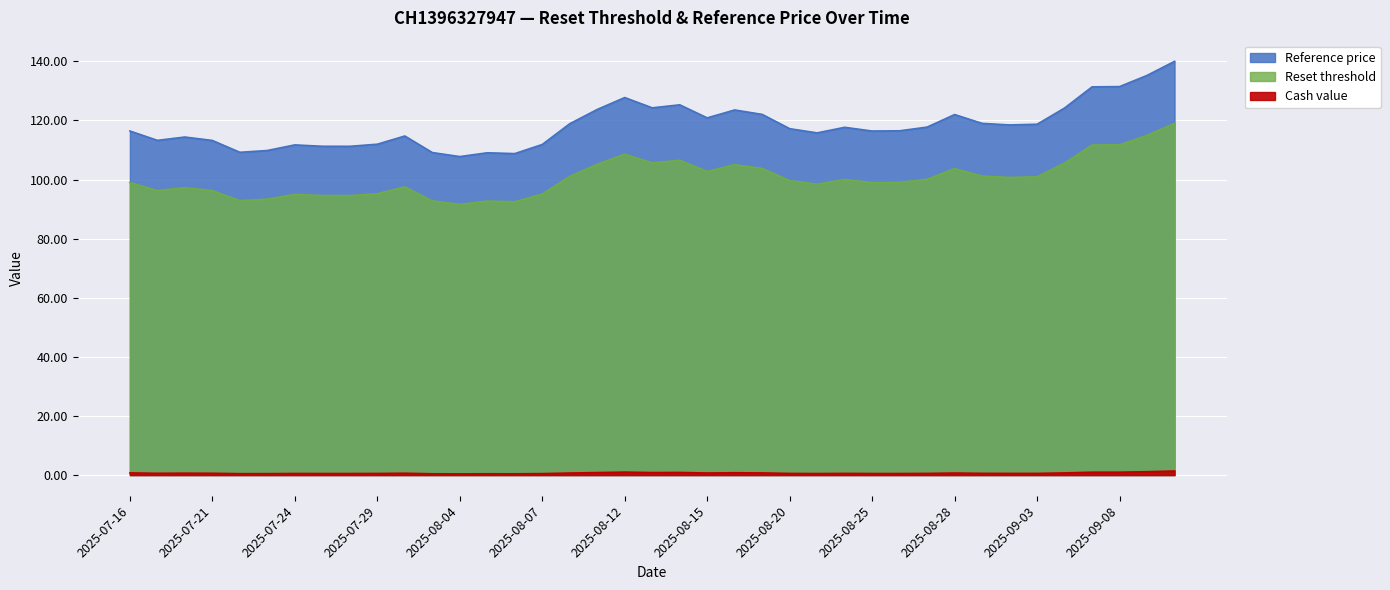

Reading left to right, extract all data points from this chart.

Cash value: 2025-09-10=1.4	2025-09-09=1.1	2025-09-08=1.0	2025-09-05=1.0	2025-09-04=0.7	2025-09-03=0.6	2025-09-02=0.6	2025-08-29=0.6	2025-08-28=0.7	2025-08-27=0.6	2025-08-26=0.5	2025-08-25=0.5	2025-08-22=0.6	2025-08-21=0.5	2025-08-20=0.6	2025-08-19=0.7	2025-08-18=0.8	2025-08-15=0.7	2025-08-14=0.9	2025-08-13=0.8	2025-08-12=1.0	2025-08-11=0.8	2025-08-08=0.7	2025-08-07=0.5	2025-08-06=0.4	2025-08-05=0.4	2025-08-04=0.4	2025-07-31=0.4	2025-07-30=0.6	2025-07-29=0.5	2025-07-28=0.5	2025-07-25=0.5	2025-07-24=0.5	2025-07-23=0.5	2025-07-22=0.5	2025-07-21=0.6	2025-07-18=0.6	2025-07-17=0.6	2025-07-16=0.7
Reset threshold: 2025-09-10=119.0	2025-09-09=115.0	2025-09-08=111.7	2025-09-05=111.7	2025-09-04=105.6	2025-09-03=100.9	2025-09-02=100.7	2025-08-29=101.2	2025-08-28=103.7	2025-08-27=100.1	2025-08-26=99.0	2025-08-25=99.0	2025-08-22=100.0	2025-08-21=98.4	2025-08-20=99.6	2025-08-19=103.7	2025-08-18=105.0	2025-08-15=102.7	2025-08-14=106.5	2025-08-13=105.6	2025-08-12=108.6	2025-08-11=105.2	2025-08-08=101.1	2025-08-07=95.1	2025-08-06=92.5	2025-08-05=92.7	2025-08-04=91.6	2025-07-31=92.8	2025-07-30=97.5	2025-07-29=95.2	2025-07-28=94.6	2025-07-25=94.6	2025-07-24=95.0	2025-07-23=93.4	2025-07-22=92.8	2025-07-21=96.2	2025-07-18=97.2	2025-07-17=96.3	2025-07-16=99.0
Reference price: 2025-09-10=140.0	2025-09-09=135.2	2025-09-08=131.5	2025-09-05=131.4	2025-09-04=124.2	2025-09-03=118.7	2025-09-02=118.5	2025-08-29=119.0	2025-08-28=122.0	2025-08-27=117.8	2025-08-26=116.5	2025-08-25=116.4	2025-08-22=117.7	2025-08-21=115.8	2025-08-20=117.2	2025-08-19=122.0	2025-08-18=123.5	2025-08-15=120.9	2025-08-14=125.3	2025-08-13=124.3	2025-08-12=127.8	2025-08-11=123.7	2025-08-08=118.9	2025-08-07=111.9	2025-08-06=108.8	2025-08-05=109.1	2025-08-04=107.8	2025-07-31=109.1	2025-07-30=114.7	2025-07-29=112.0	2025-07-28=111.2	2025-07-25=111.3	2025-07-24=111.7	2025-07-23=109.8	2025-07-22=109.2	2025-07-21=113.2	2025-07-18=114.4	2025-07-17=113.3	2025-07-16=116.4